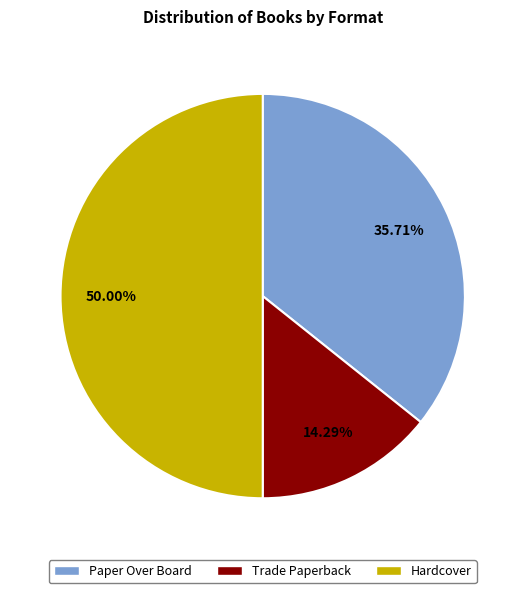

Approximately how many times larger is the value at Trade Paperback compared to Paper Over Board?

0.4